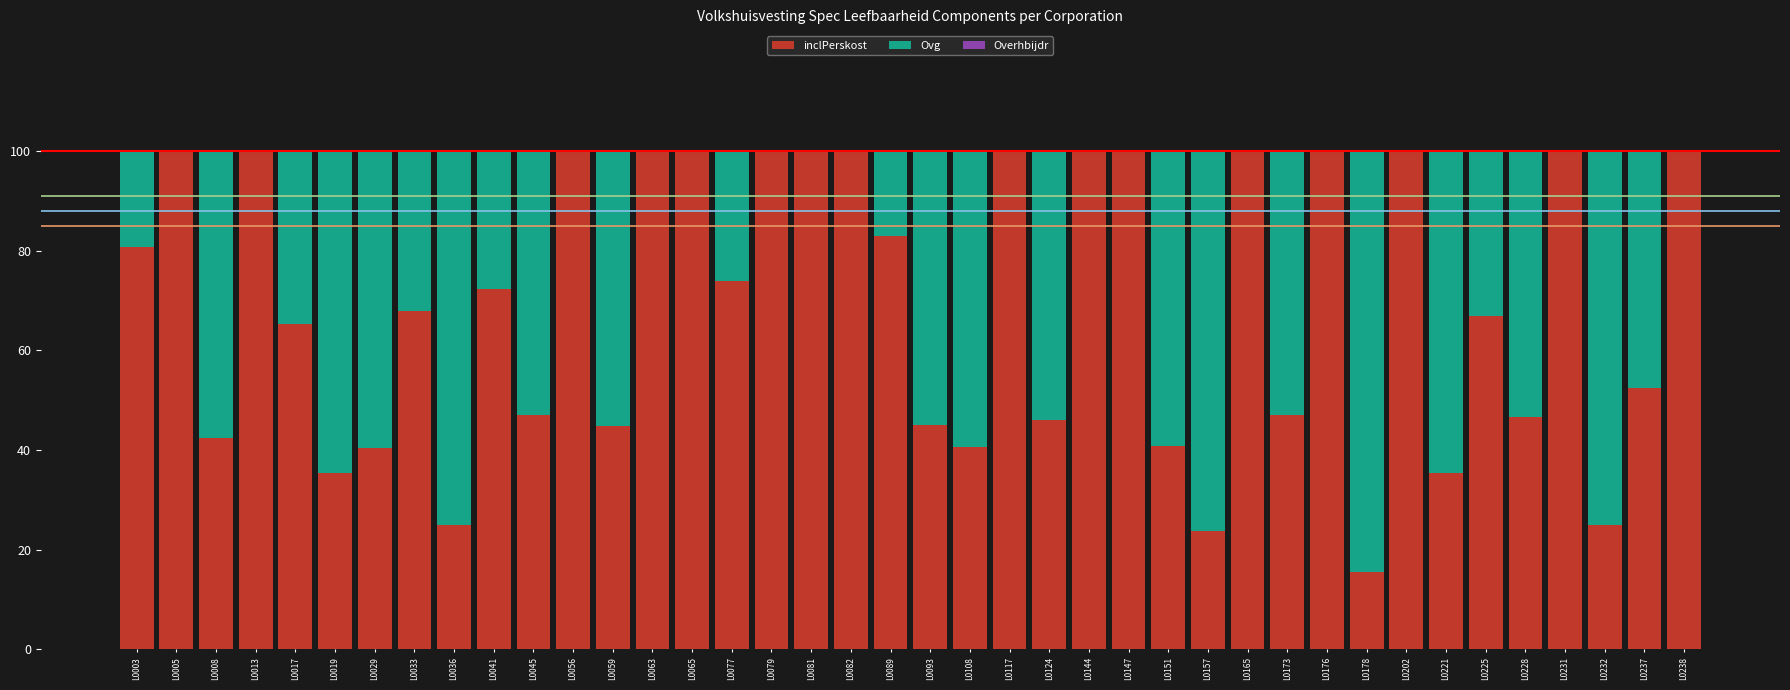

What is the sum of the inclPerskost values at L0231 and L0144?

200.0